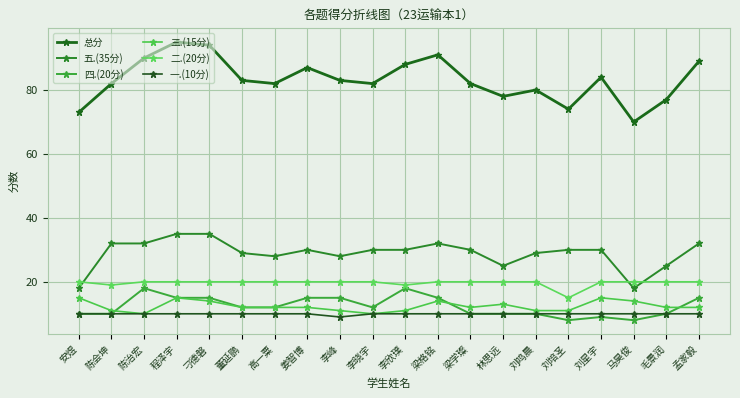

How many categories are shown in the chart?

20